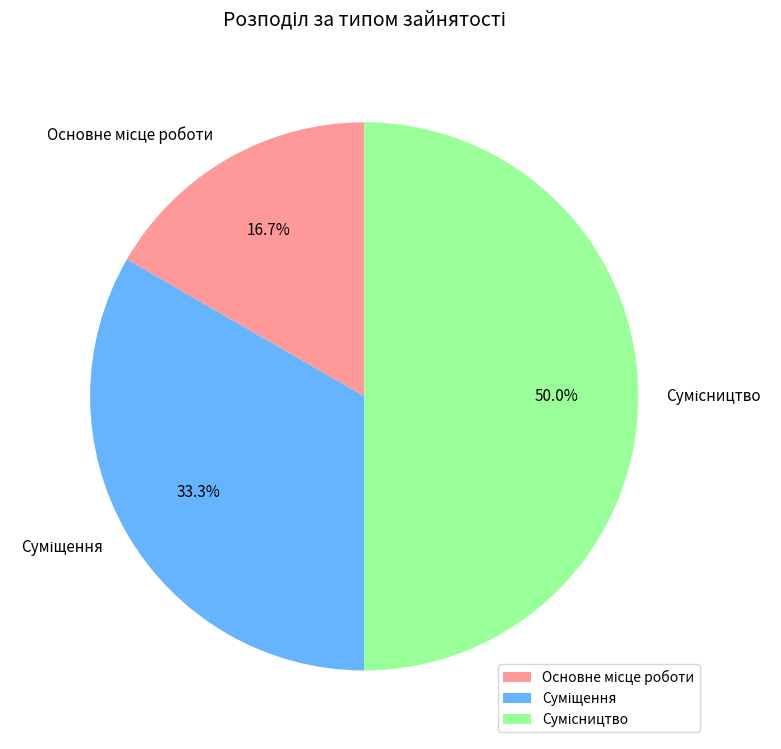

Count the number of slices in the pie.

3